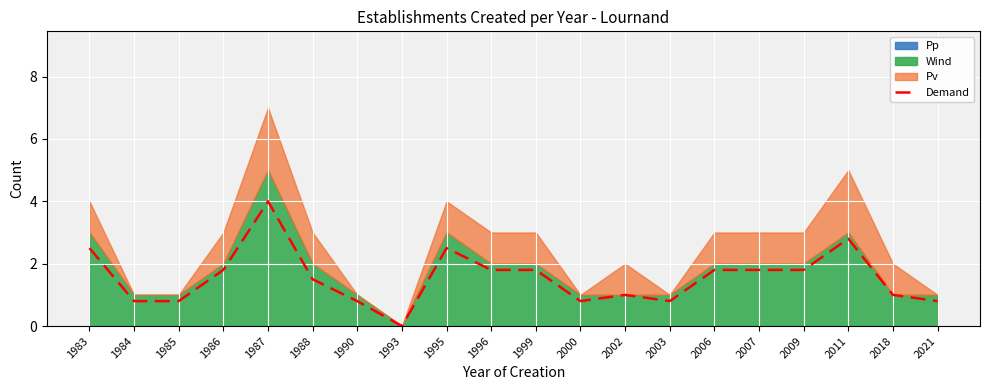

What is the maximum value shown in the chart?

4.0